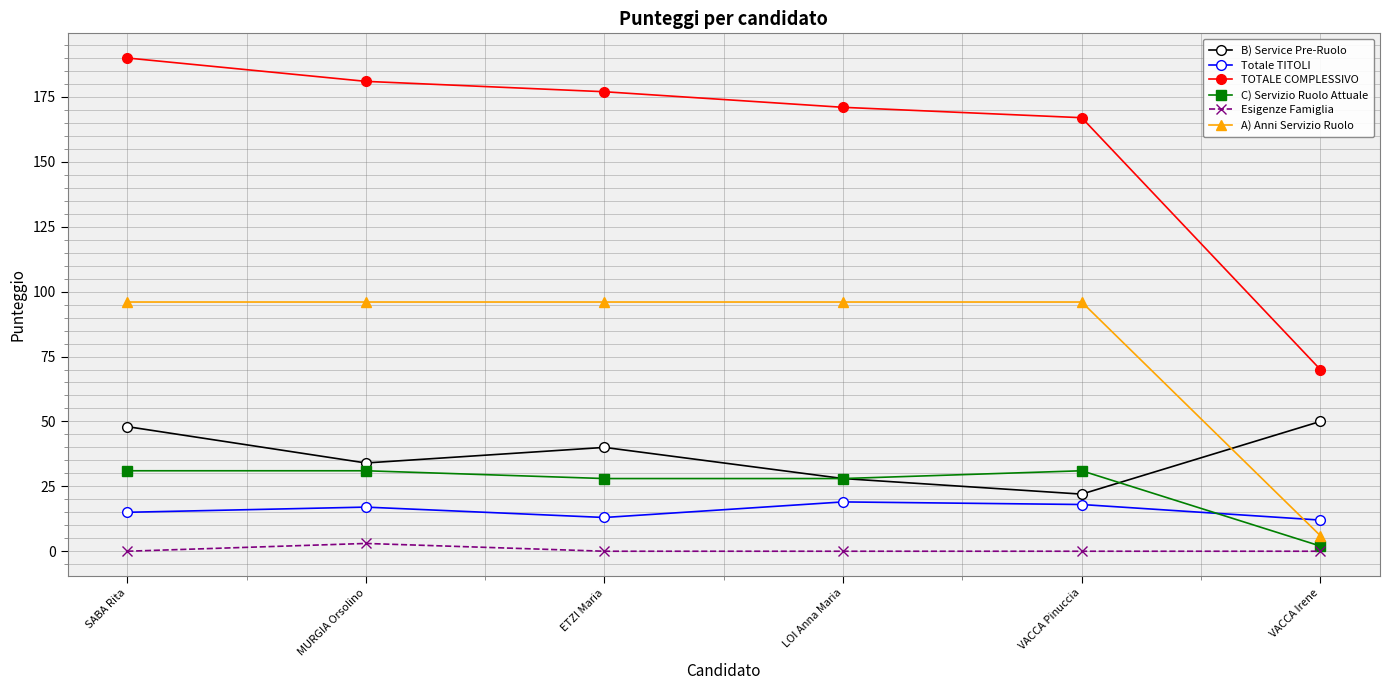

True or false: Totale TITOLI and B) Service Pre-Ruolo intersect in this chart.

False